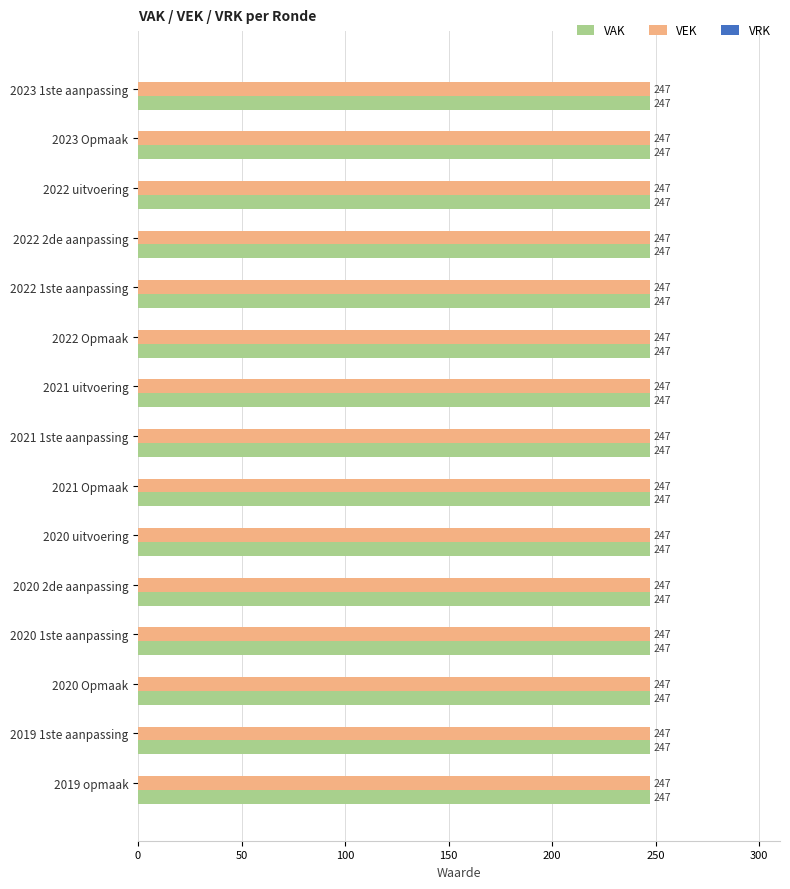

What is the total value across all series at 2021 uitvoering?

494